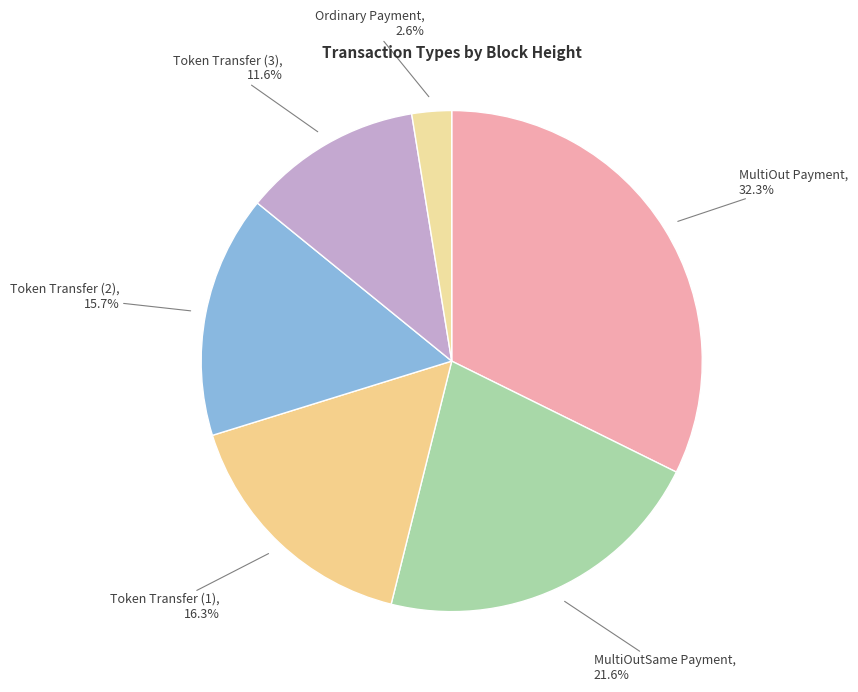

How many slices are in this pie chart?

6